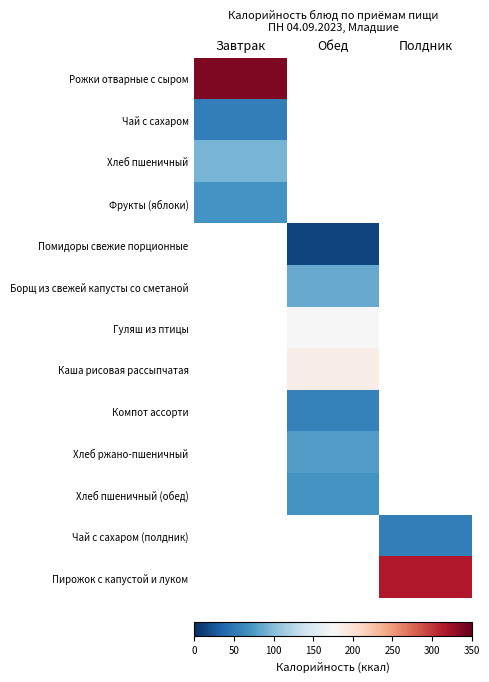

How many series are shown in this chart?

13